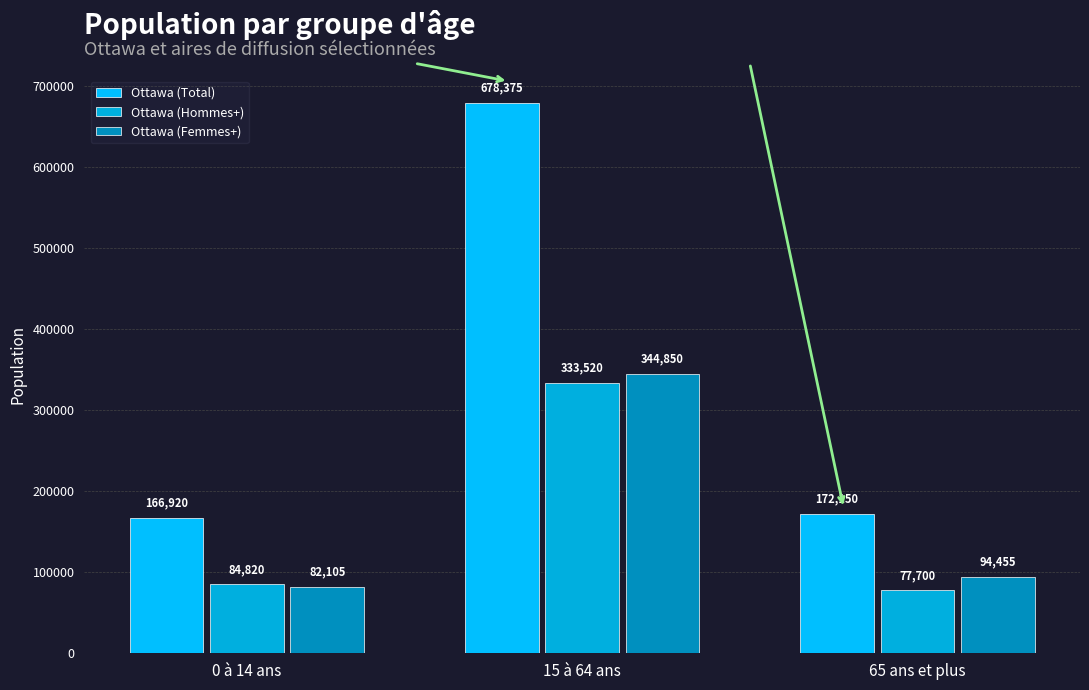

How many bars are there in each group?

3